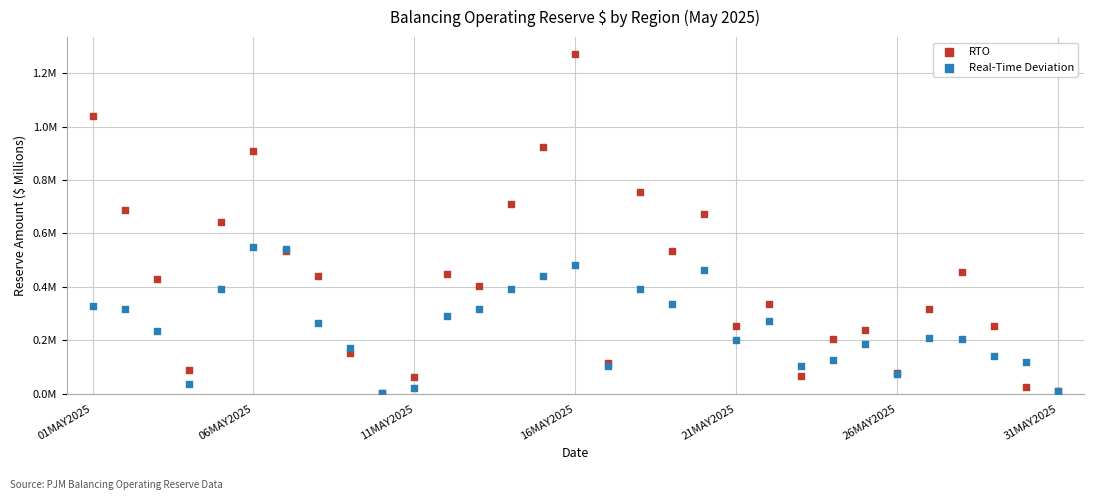

What are all the series names shown in the legend?

RTO, Real-Time Deviation